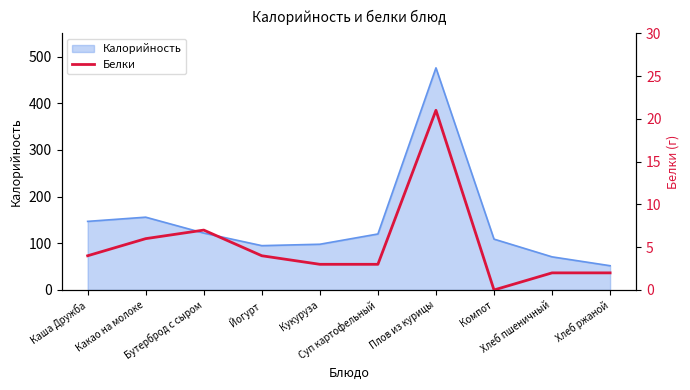

What is the highest value of the Калорийность series?

476